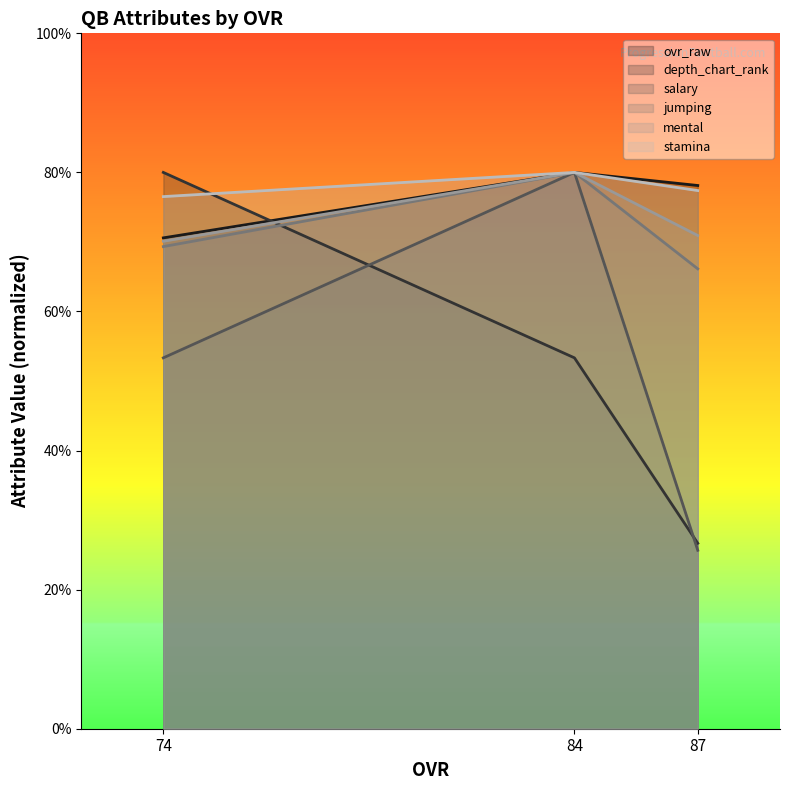

Count the number of categories in the chart.

3